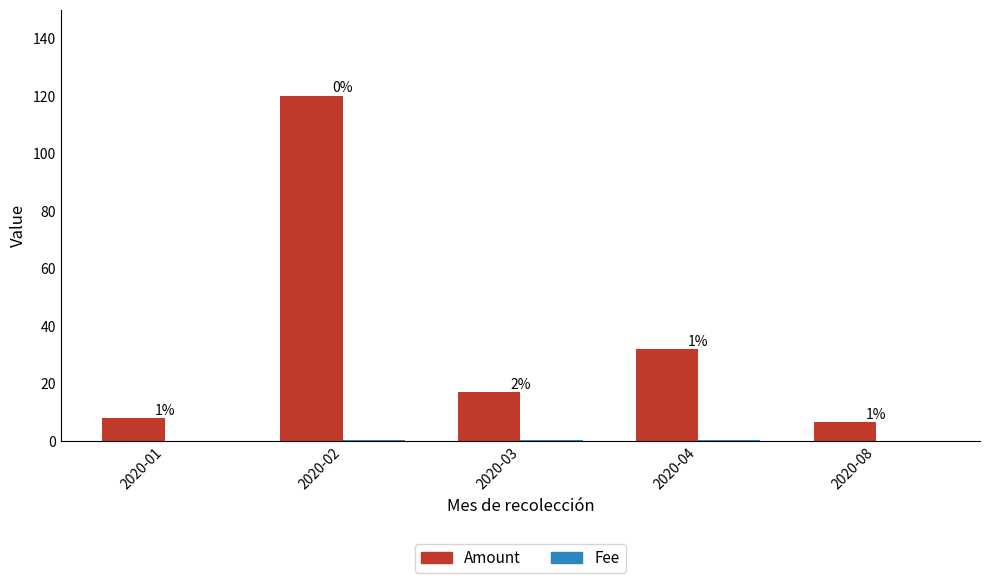

The Amount series shows 120.0 at 2020-02. True or false?

True